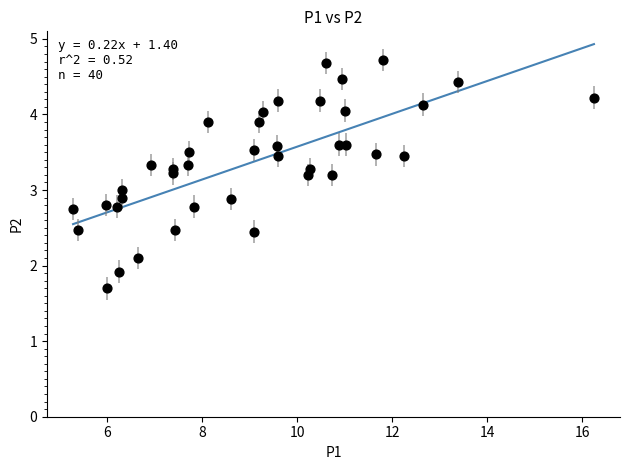

What is the range of Y values (max minus min)?

3.0